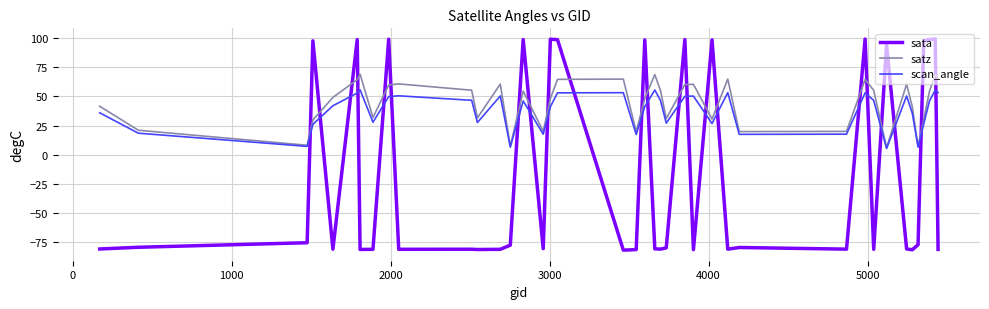

What is the greatest value displayed?

99.4